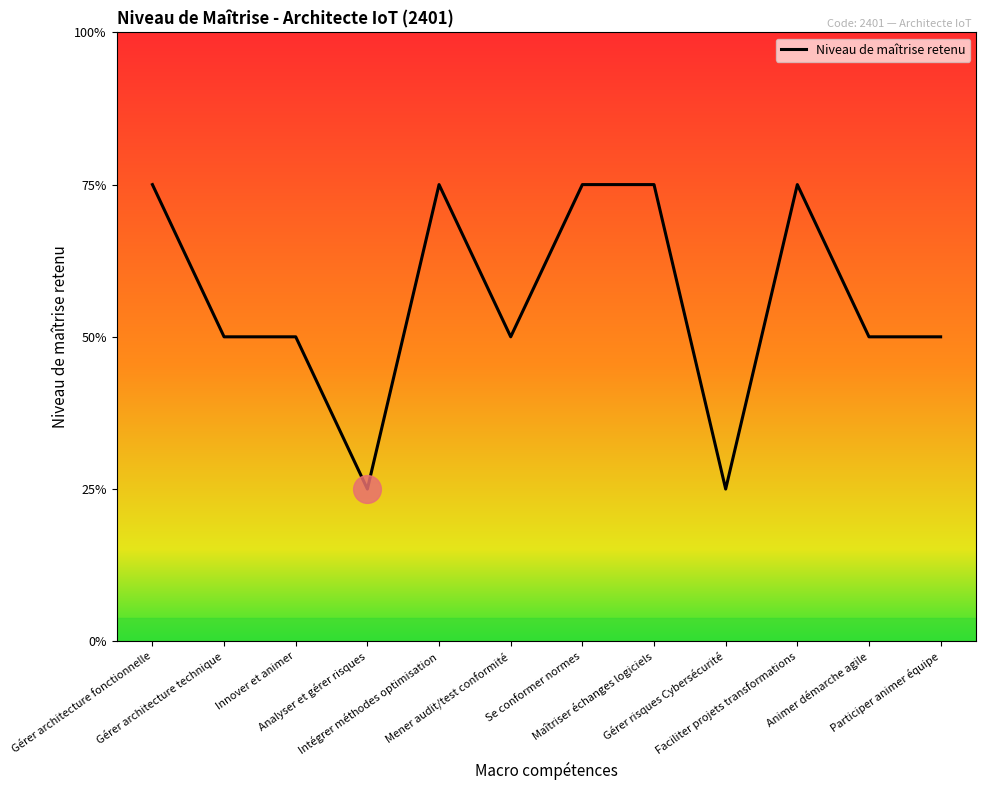

What is the change in value from Gérer risques Cybersécurité to Participer animer équipe?

+1